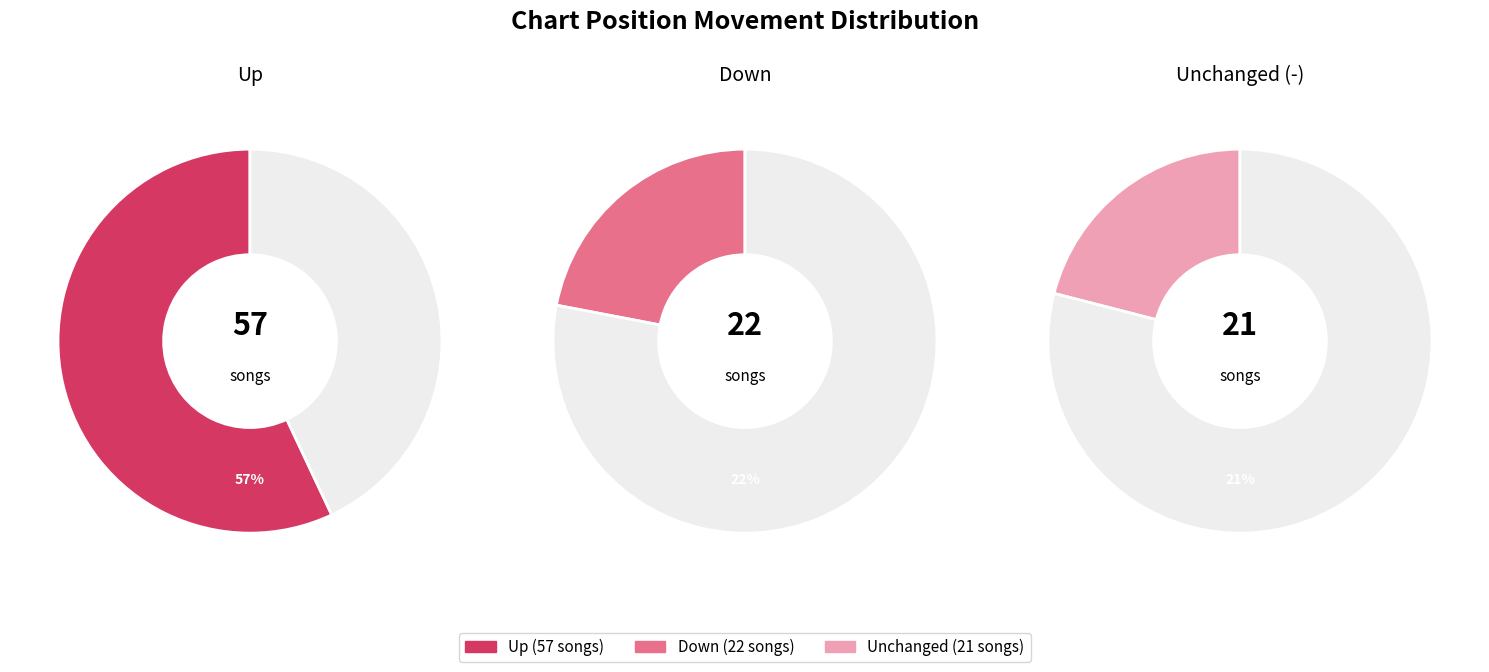

Which slice is the largest?

up